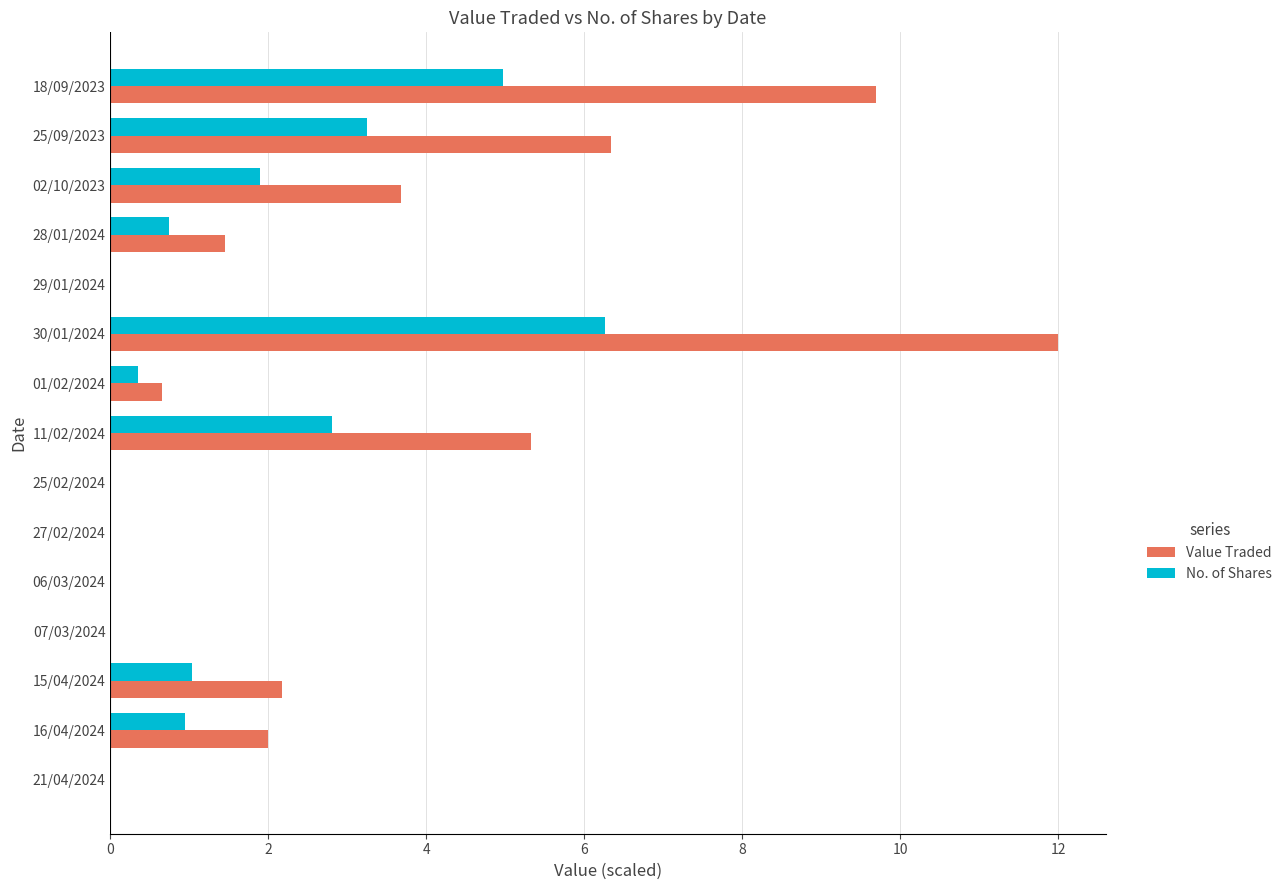

Which series changed the most between 01/02/2024 and 25/09/2023?

Value Traded